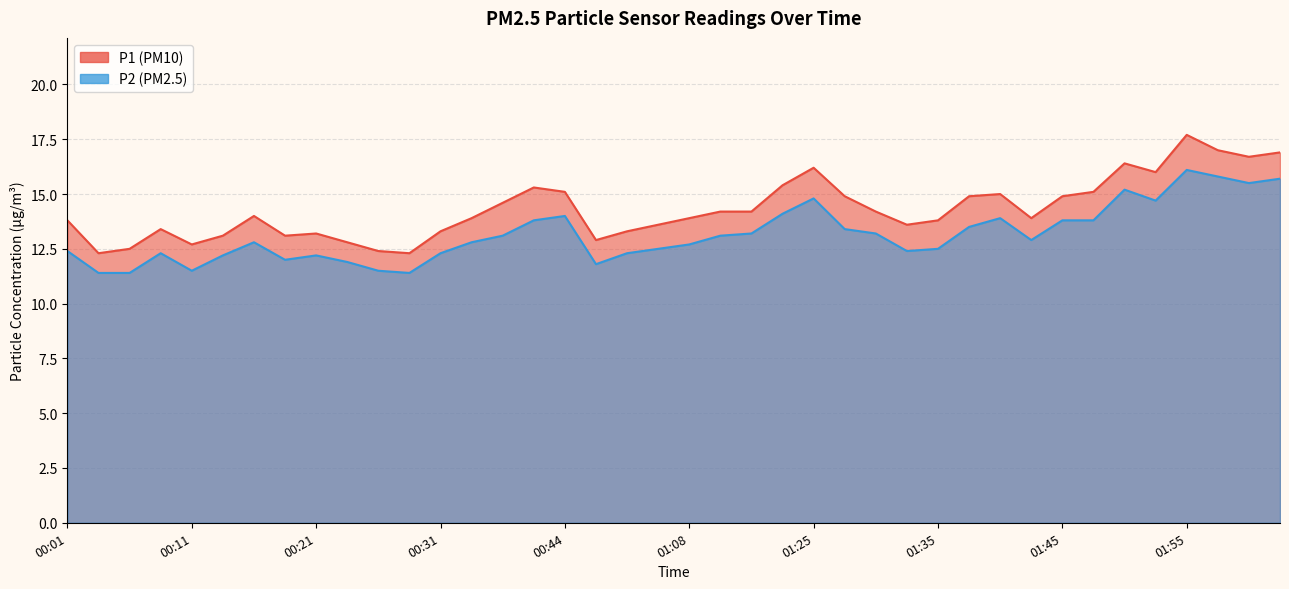

At 01:38, list the series in order from smallest to largest.

P2, P1